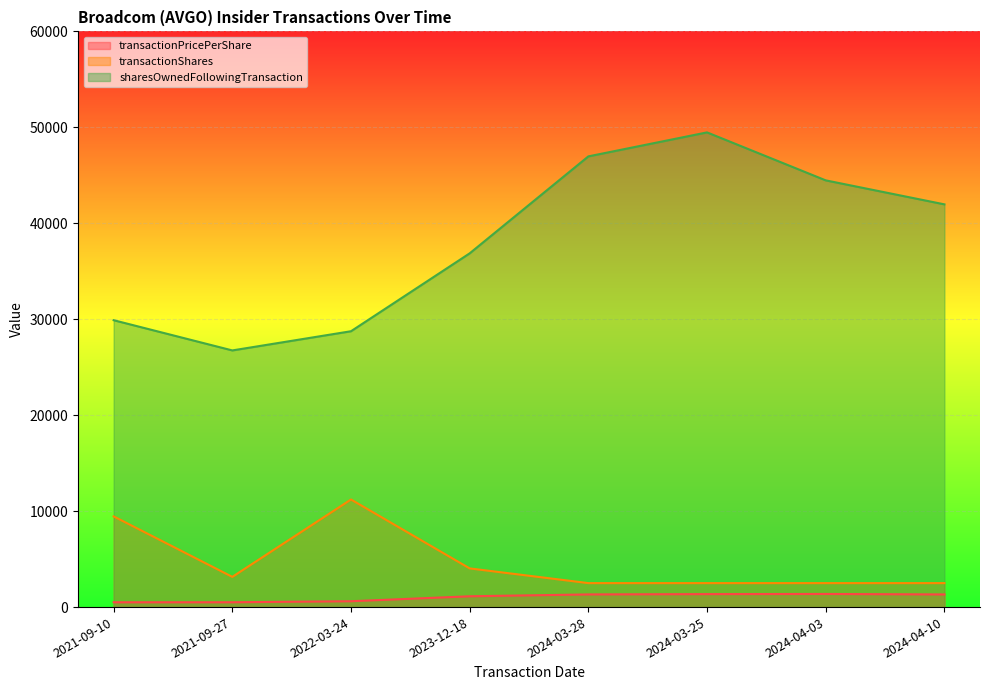

Where is the first local minimum for sharesOwnedFollowingTransaction?

2021-09-27